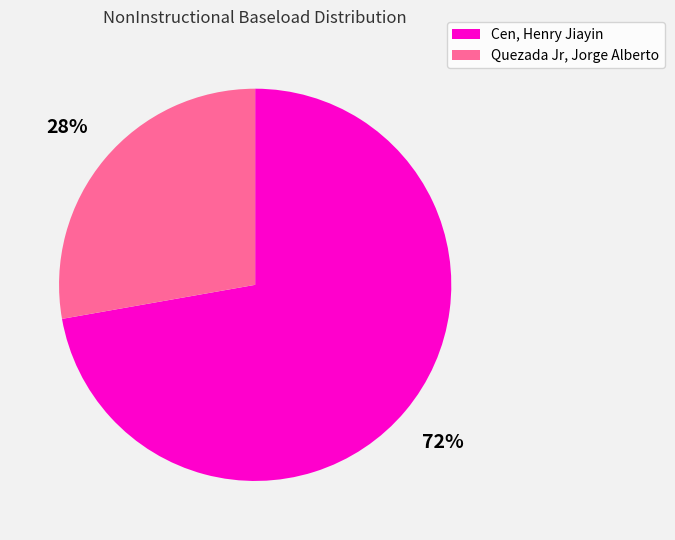

Combined, do Quezada Jr, Jorge Alberto and Cen, Henry Jiayin account for over 50%?

Yes